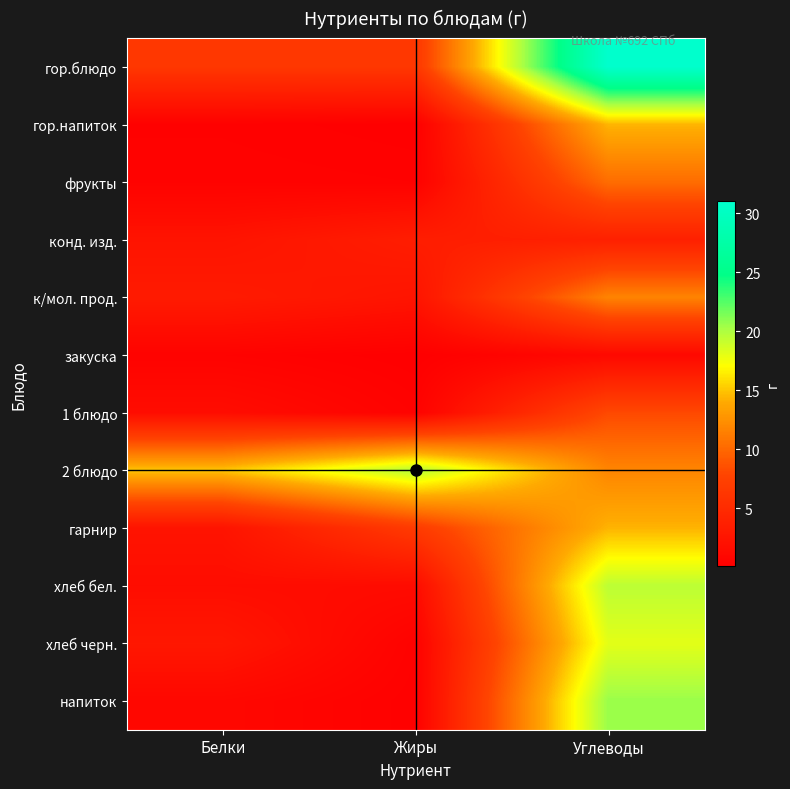

What is the greatest value displayed?

31.0